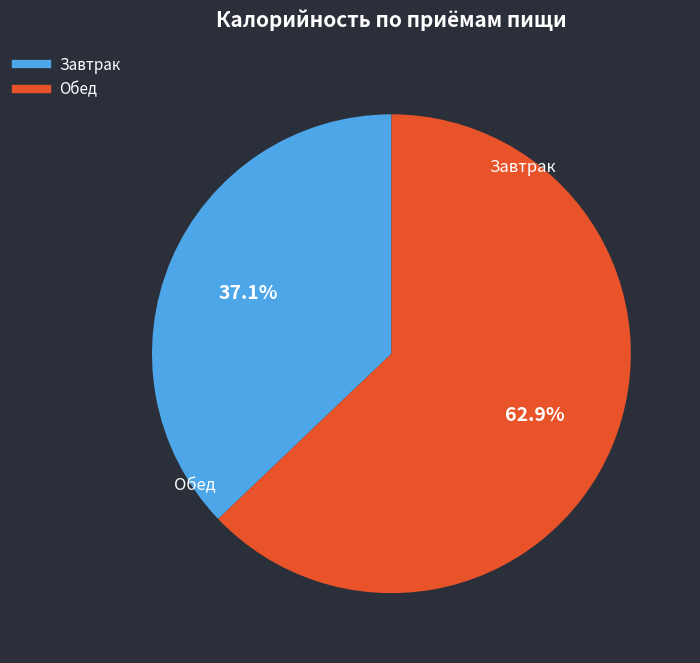

To the nearest percent, what is the difference between the largest and smallest slice percentages?

26%